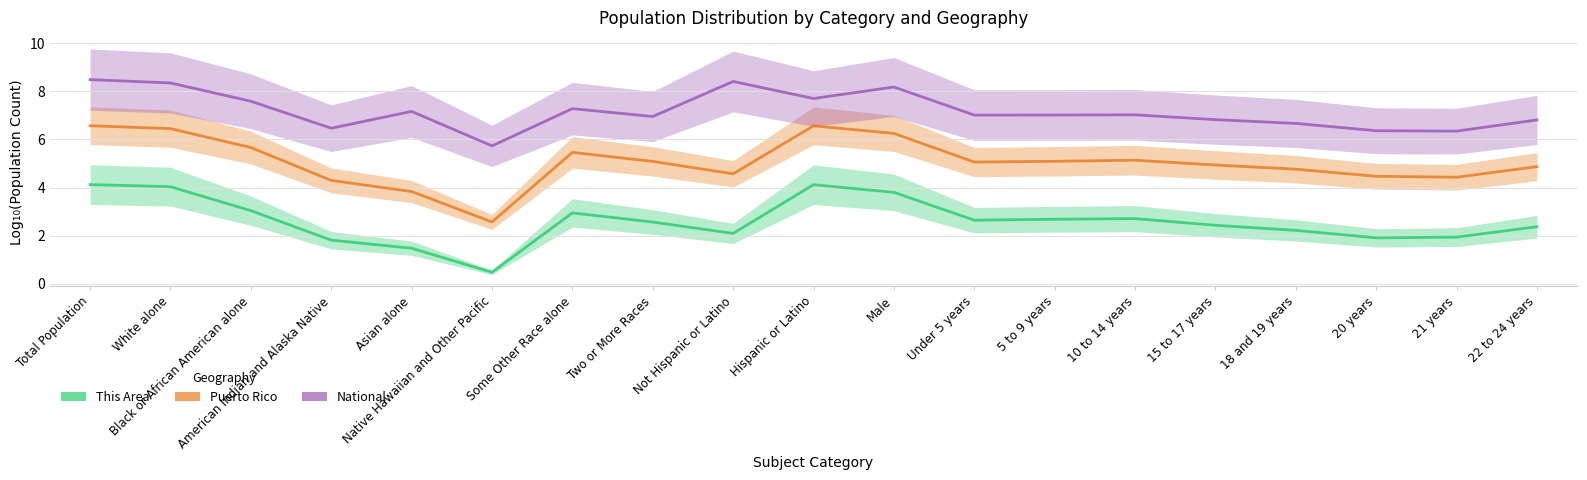

Is it true that Puerto Rico equals 1.3 at 20 years?

False